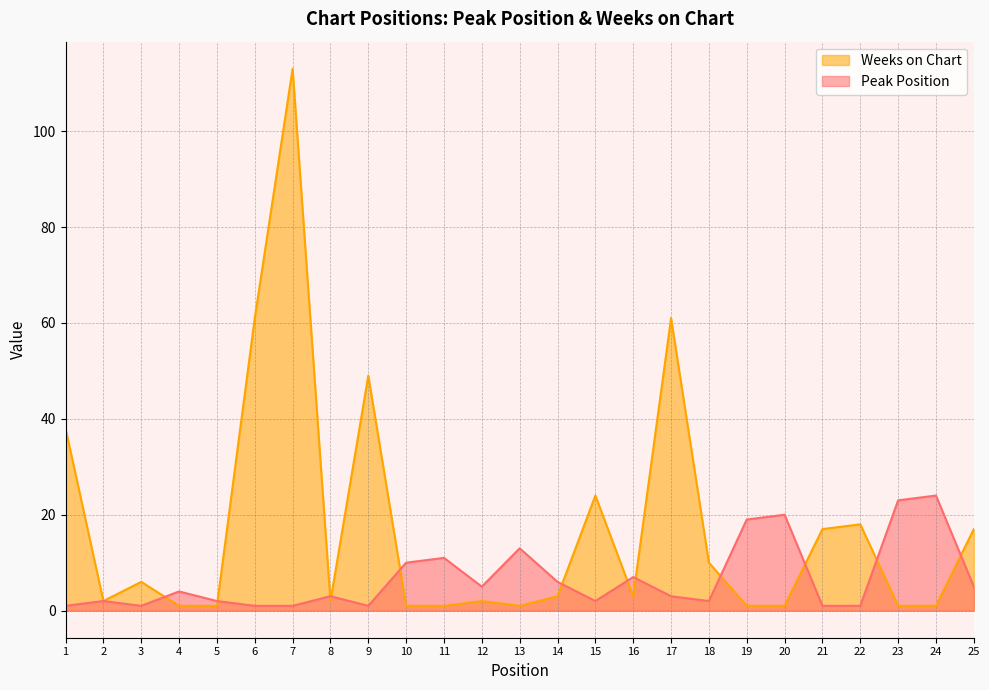

The Weeks on Chart series shows 18 at 1. True or false?

False